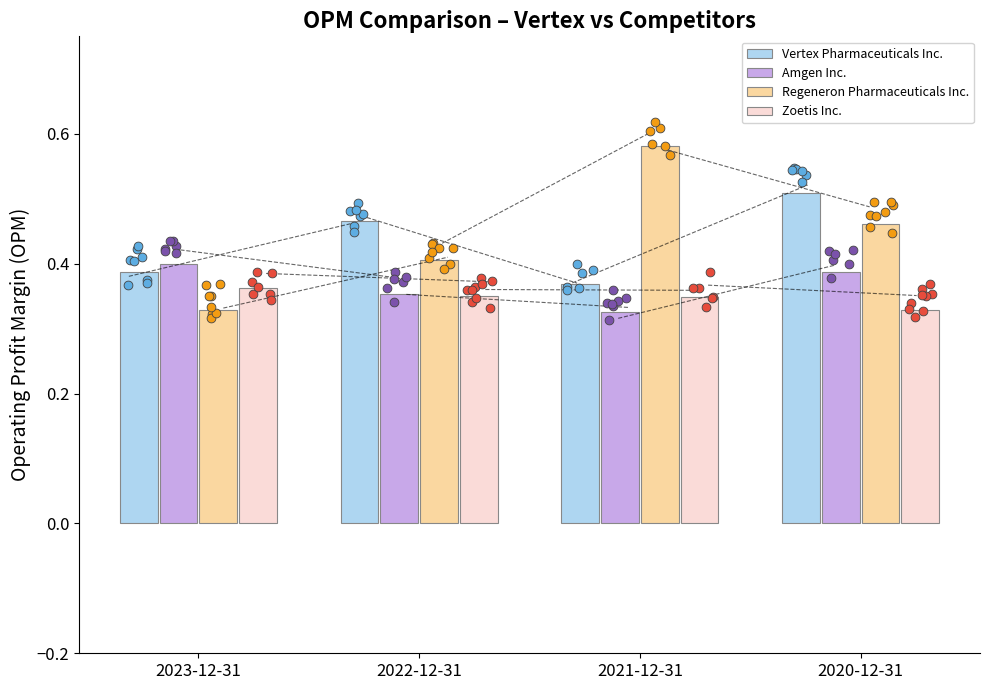

At which category is the sum across all series the highest?

2020-12-31